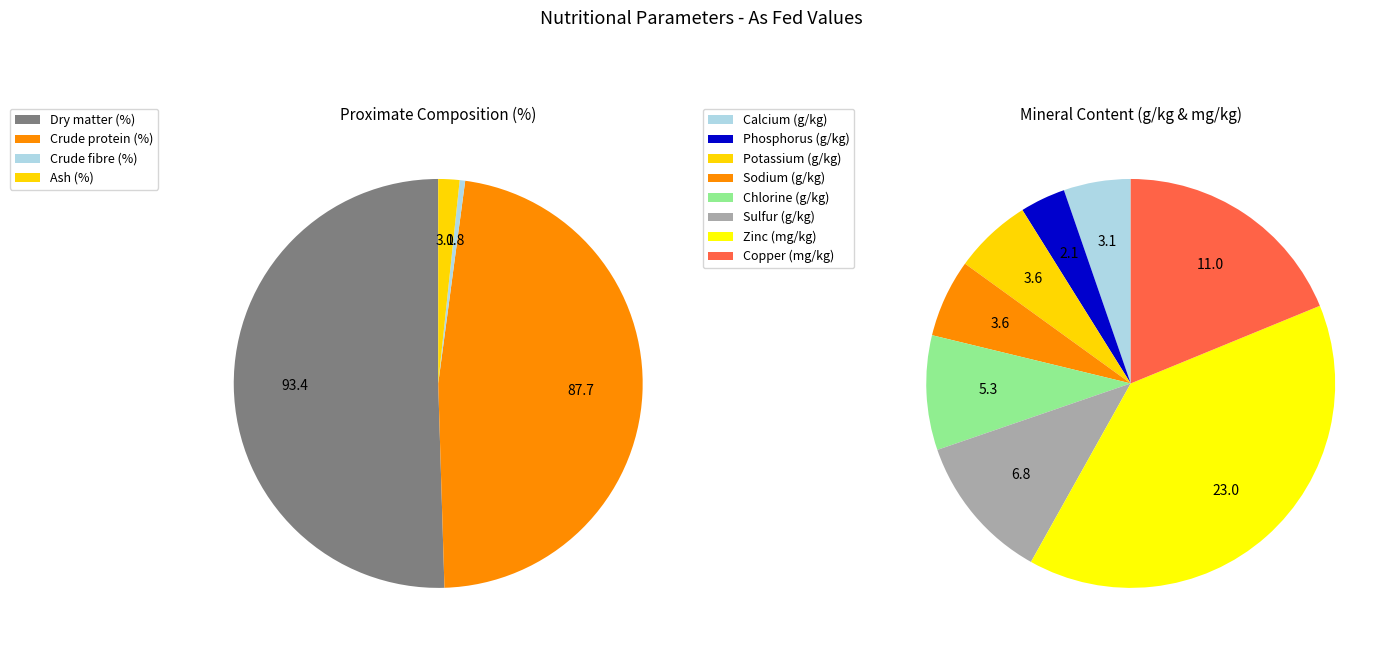

True or false: mg/kg (Copper) accounts for 1% of the total.

False